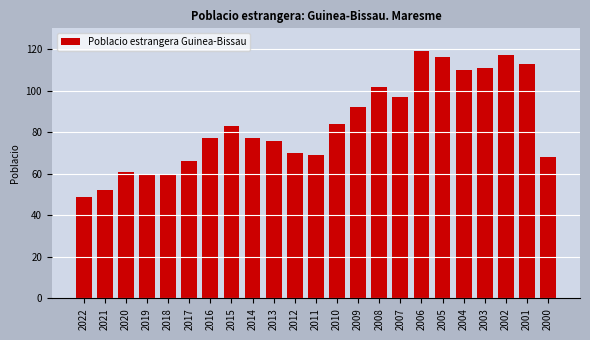

What is the average value?

84